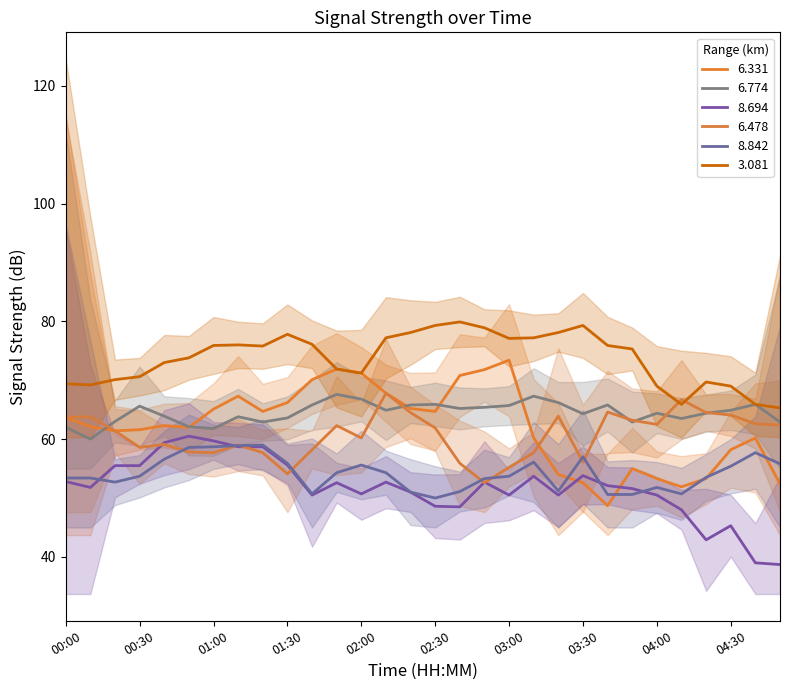

How many lines are shown in the chart?

6